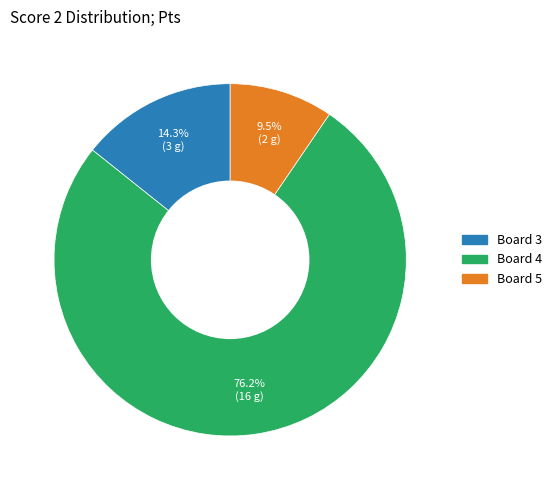

Is there a majority slice in this chart?

Yes